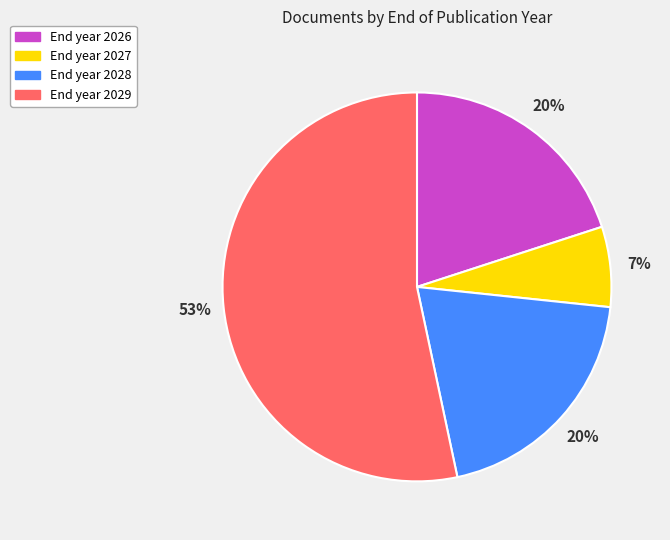

Is there any slice that represents more than half of the pie?

Yes